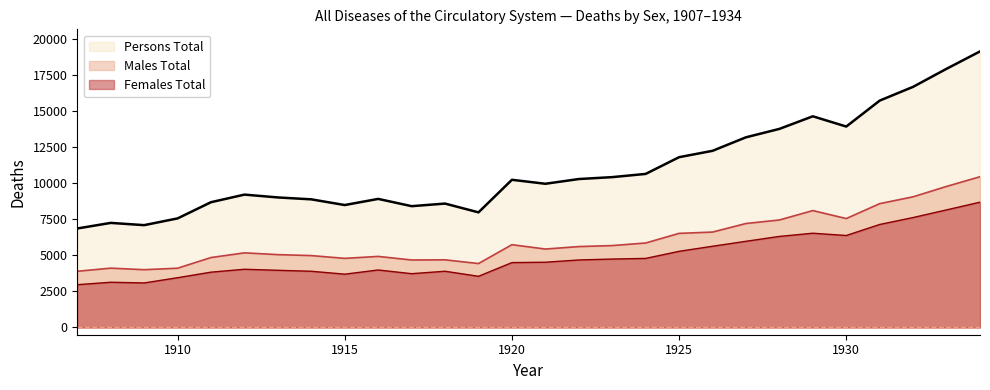

How many lines are shown in the chart?

3